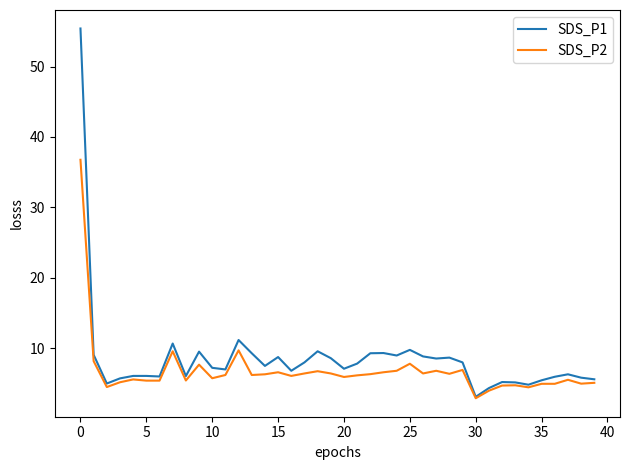

What is the minimum value shown in the chart?

2.9